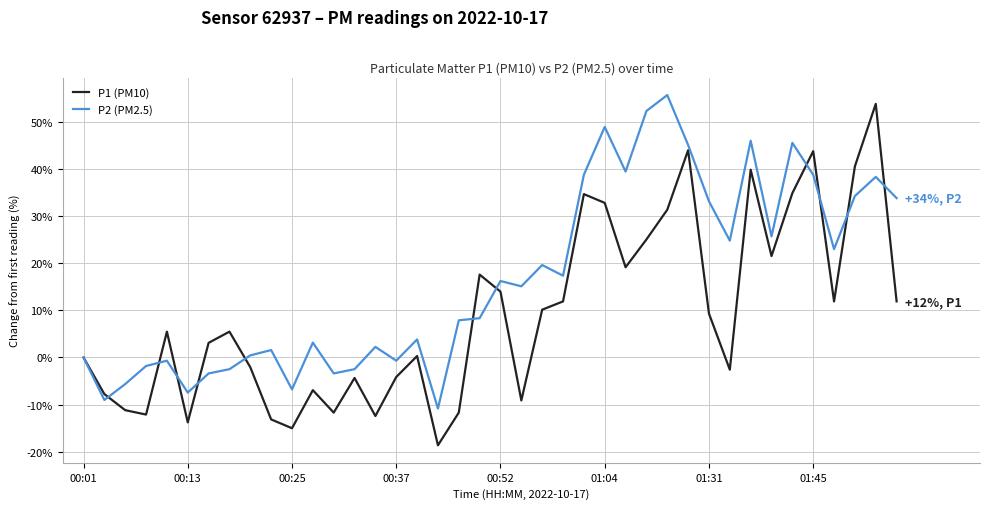

What is the greatest value displayed?

55.8